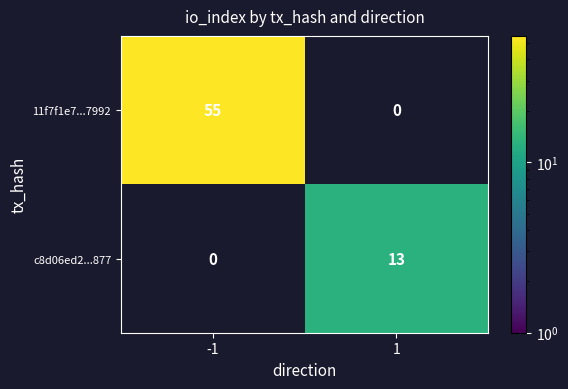

At how many categories does at least one series exceed 53?

1